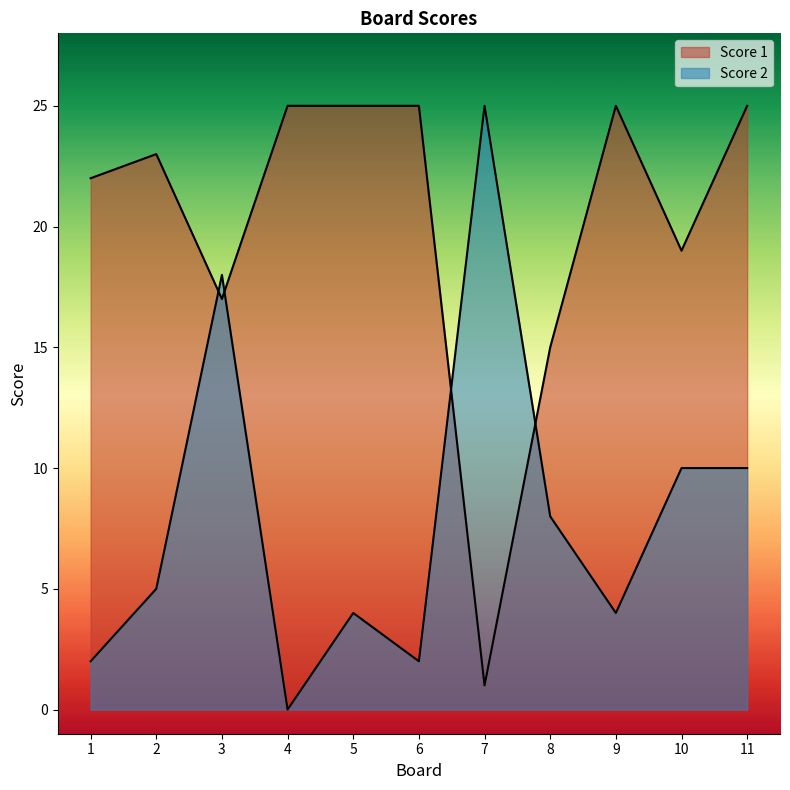

The value of Score 1 at 7 is 1. True or false?

True